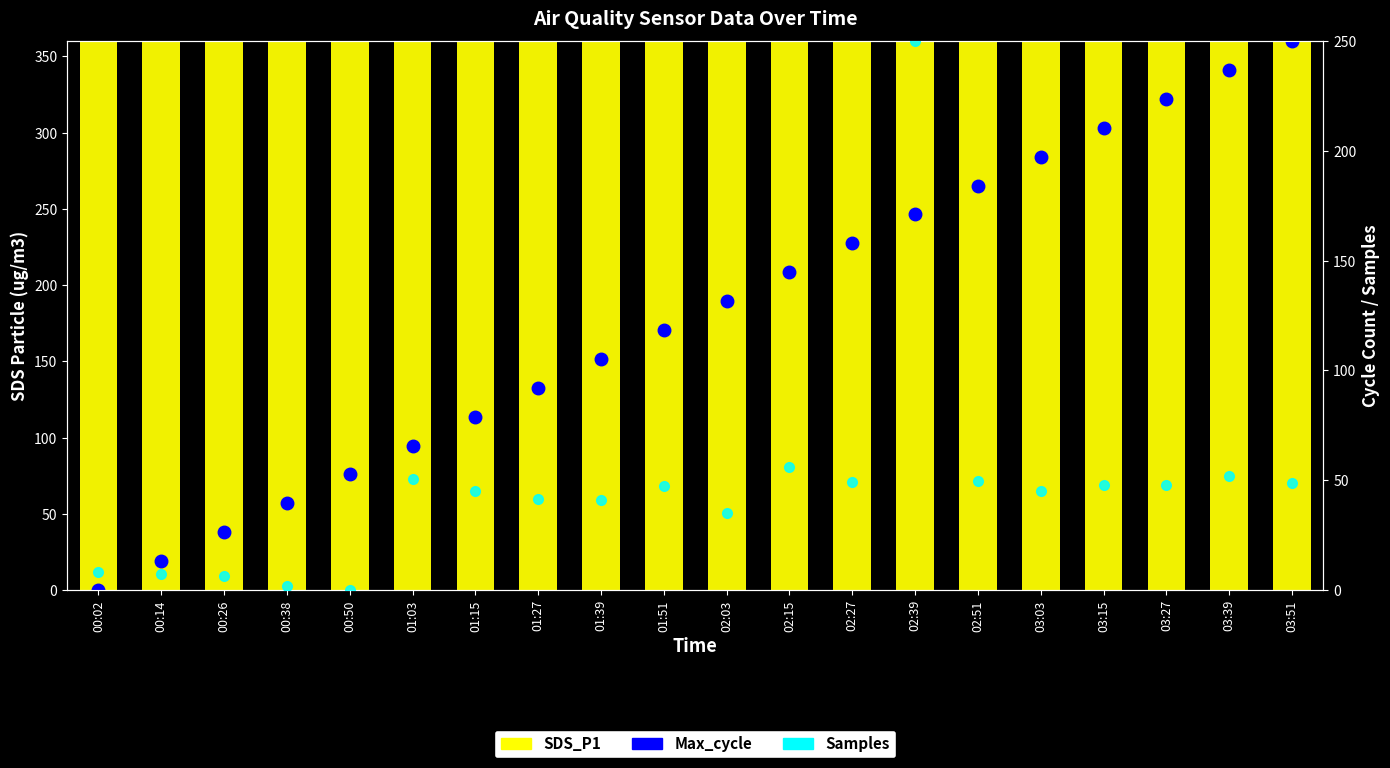

Reading right to left, list all the values displayed in this chart.

Max_cycle: 360.0	341.1	322.1	303.2	284.2	265.3	246.3	227.4	208.4	189.5	170.5	151.6	132.6	113.7	94.7	75.8	56.8	37.9	18.9	0.0
SDS_P1: 360.0	360.0	360.0	360.0	360.0	360.0	360.0	360.0	360.0	360.0	360.0	360.0	360.0	360.0	360.0	360.0	360.0	360.0	360.0	360.0
Samples: 48.9	52.0	48.0	47.9	45.2	49.5	250.0	49.0	56.2	35.3	47.6	41.1	41.3	45.2	50.7	0.0	1.8	6.3	7.3	8.3